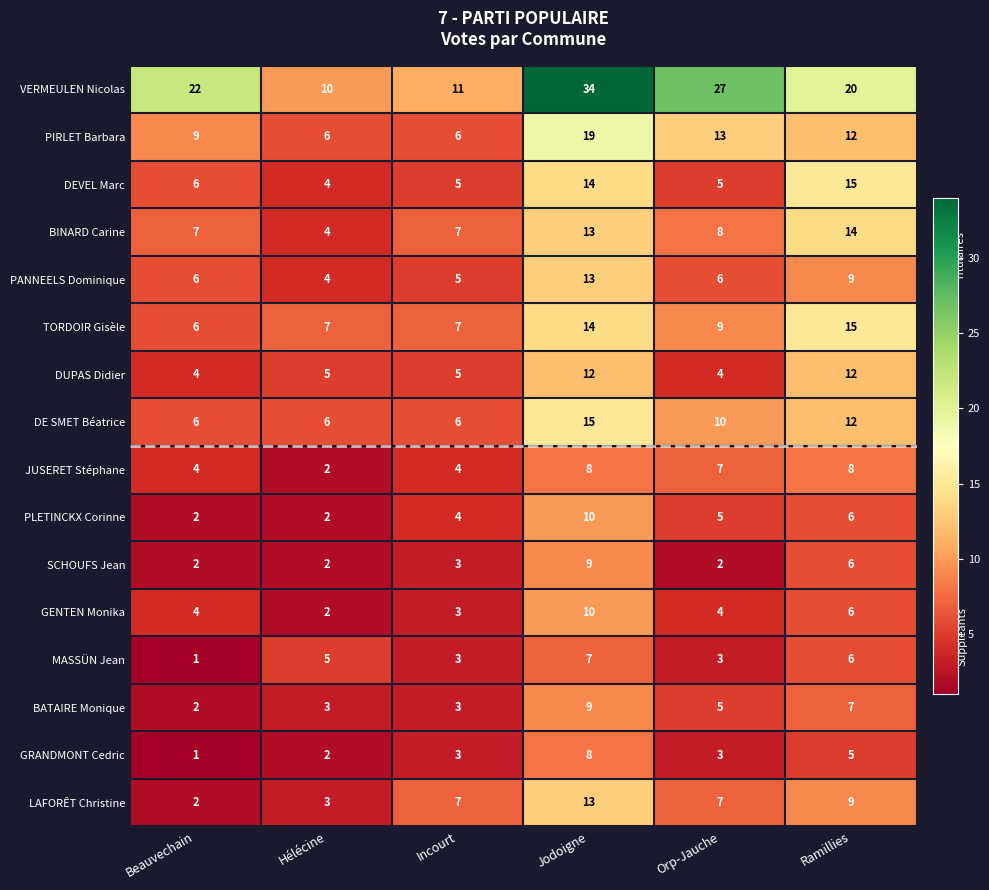

What is the difference between the maximum and second lowest values in the PIRLET Barbara series?

13